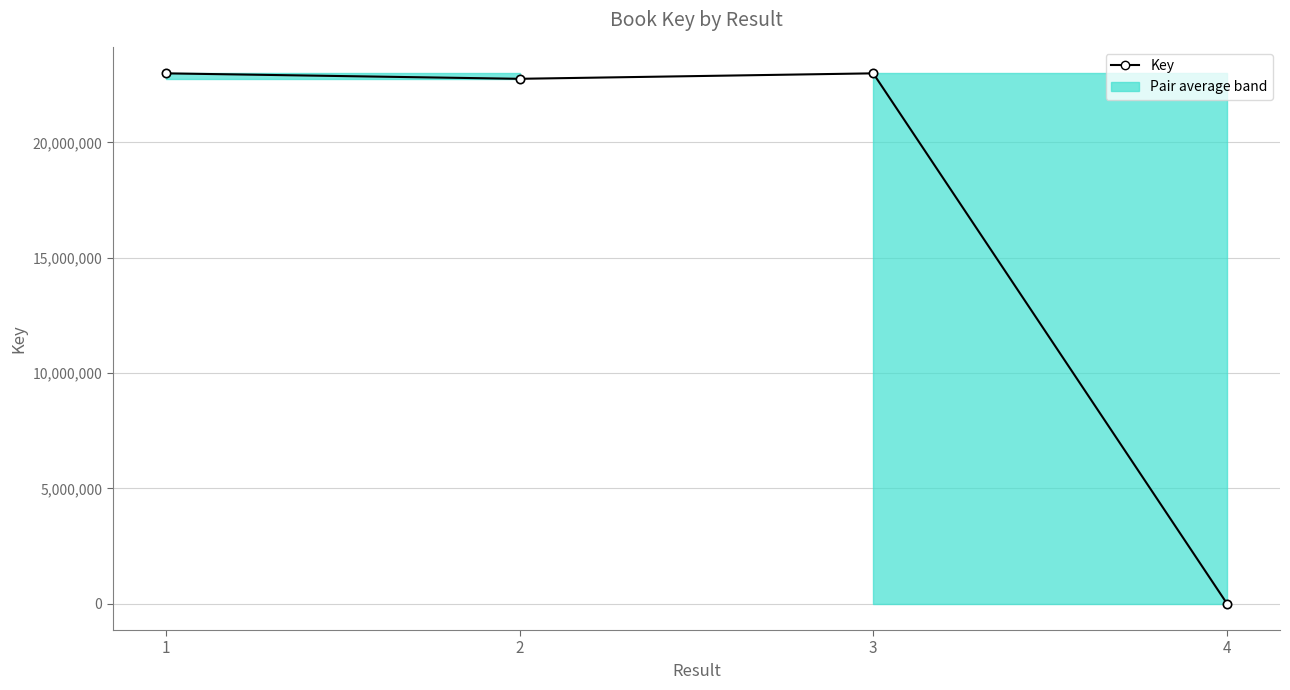

Rank the categories by value from highest to lowest.

3, 1, 2, 4